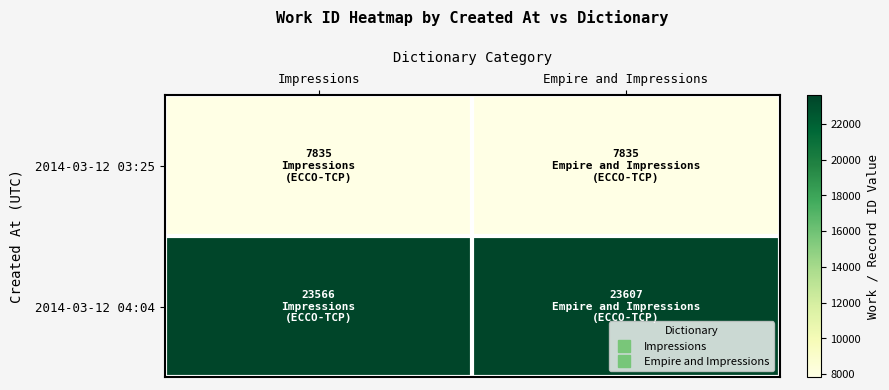

Reading left to right, transcribe all the data shown in this chart.

2014-03-12 03:25: Impressions=7835	Empire and Impressions=7835
2014-03-12 04:04: Impressions=23566	Empire and Impressions=23607